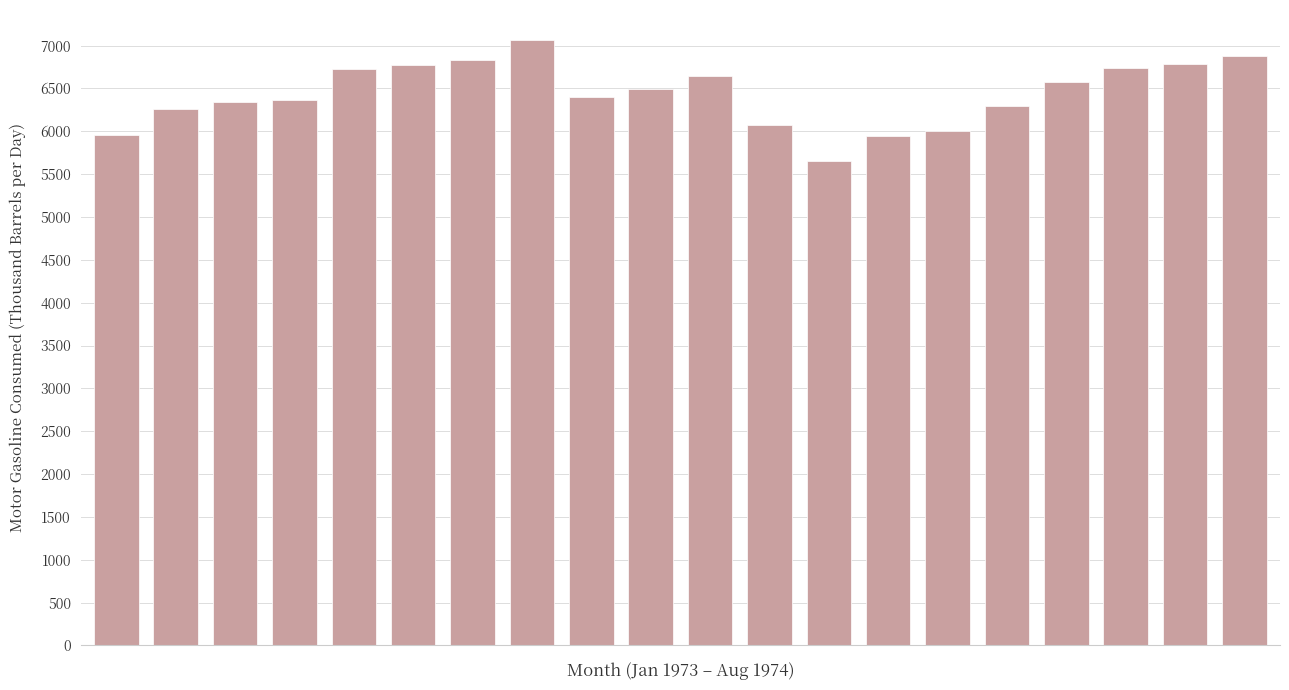

What is the value of the 19th bar from the left?

6782.5